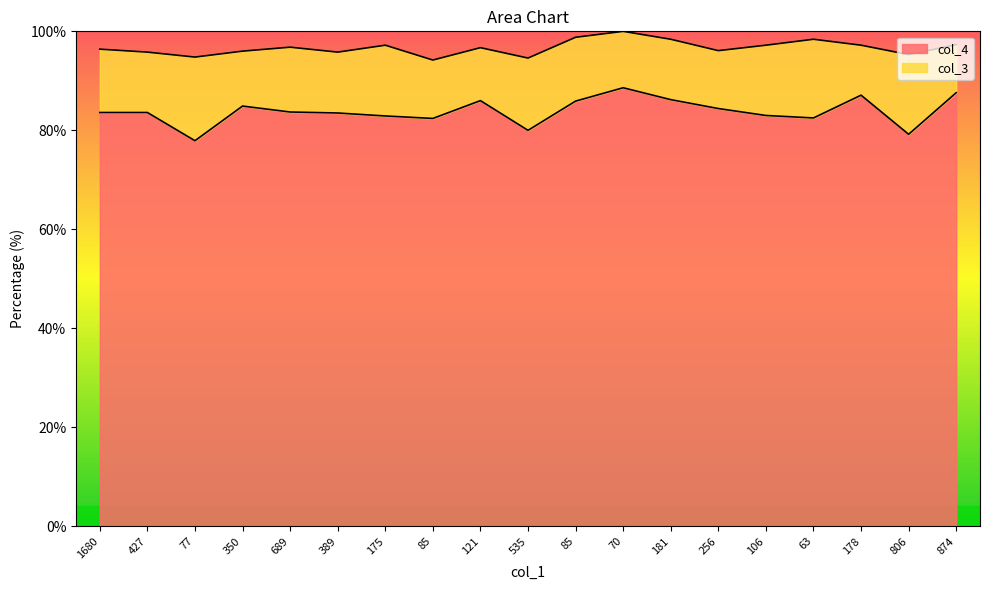

How many points are lower than both their immediate neighbors (excluding endpoints)?

5